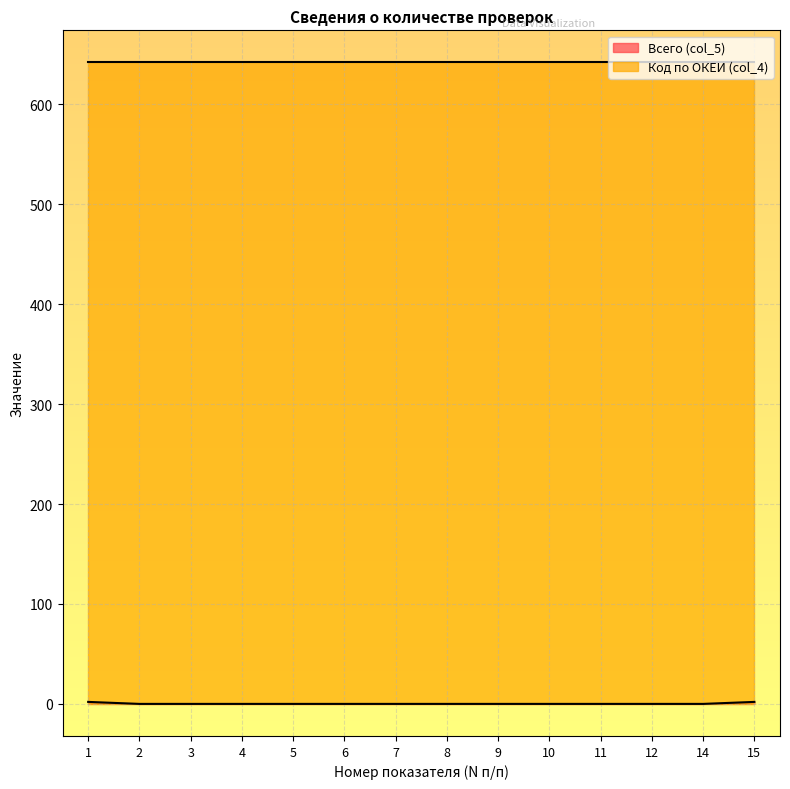

The value of Код по ОКЕИ (col_4) at 7 is 942. True or false?

False